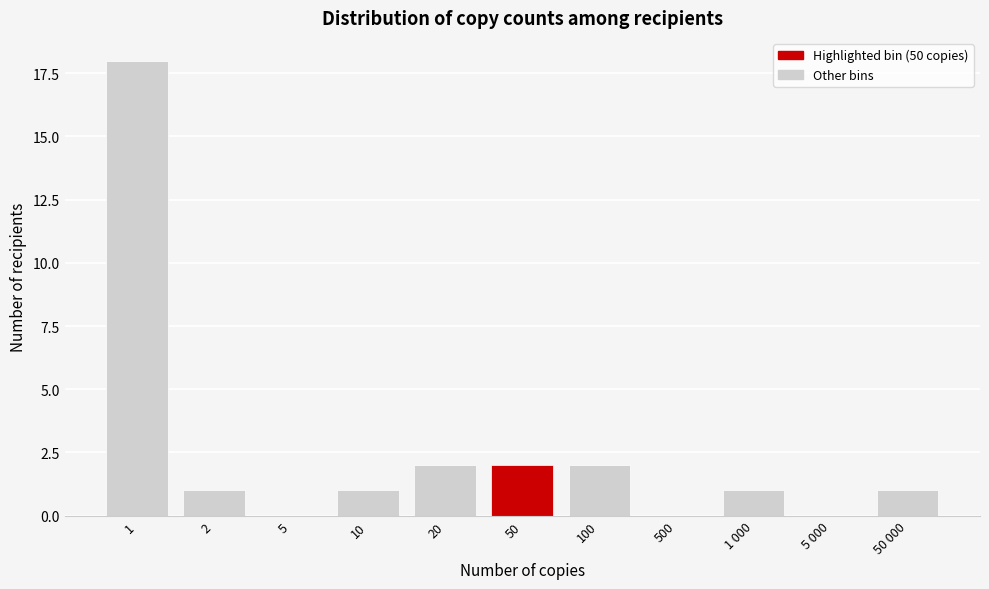

Reading left to right, transcribe all the data shown in this chart.

1=18	2=1	5=0	10=1	20=2	50=2	100=2	500=0	1 000=1	5 000=0	50 000=1